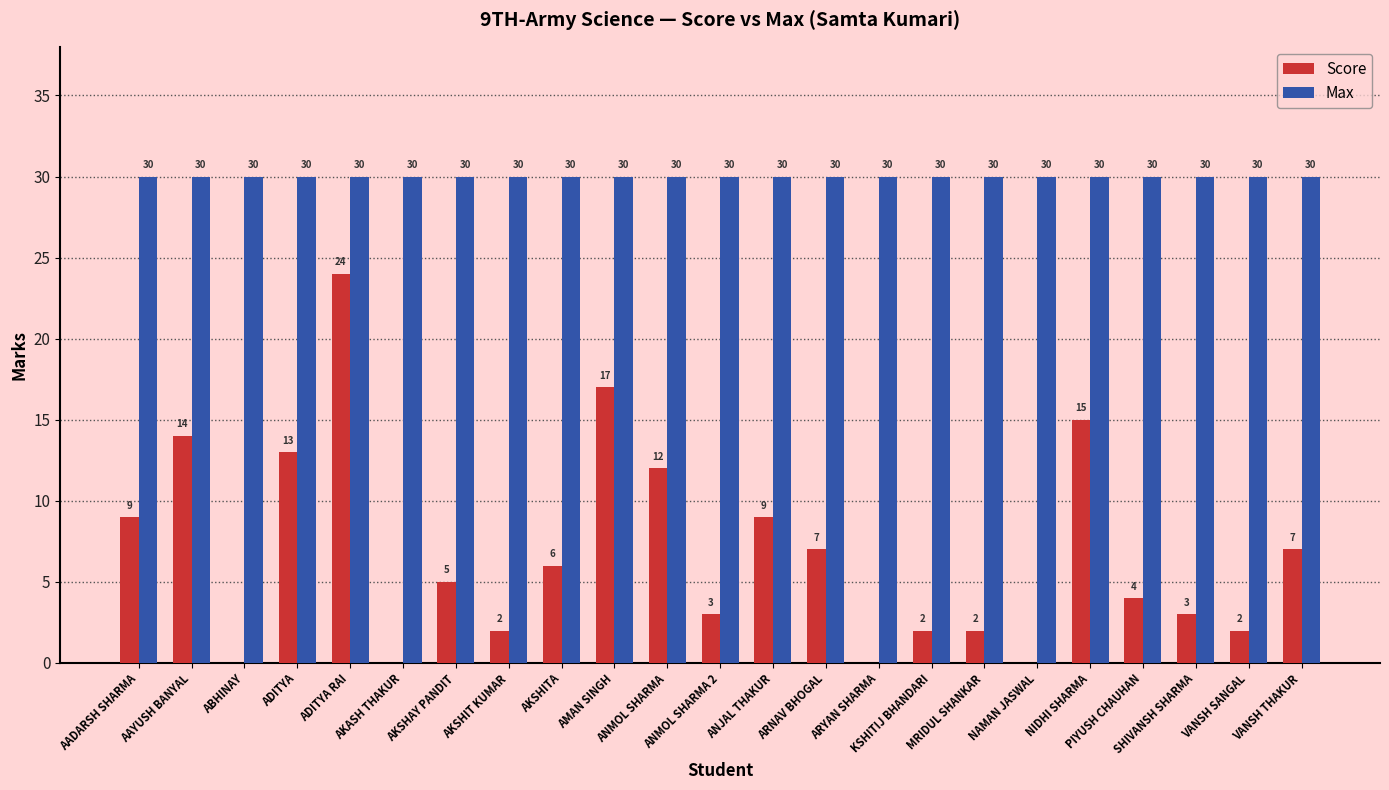

Which series has the largest total across all categories?

Max